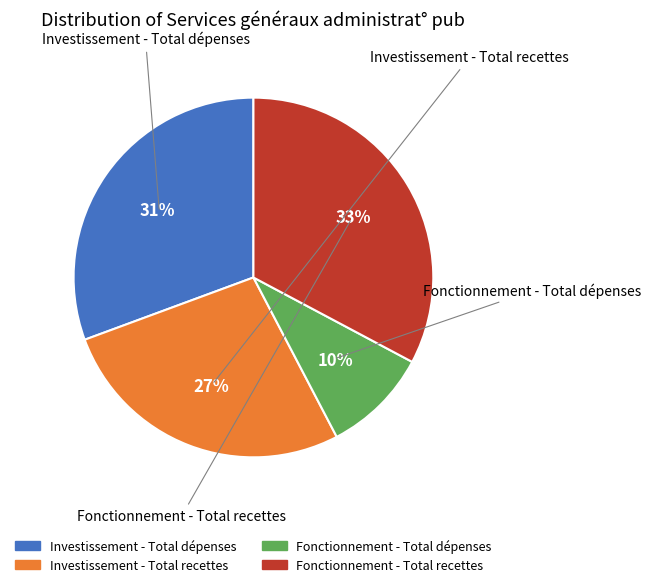

To the nearest percent, what is the average slice percentage?

25%